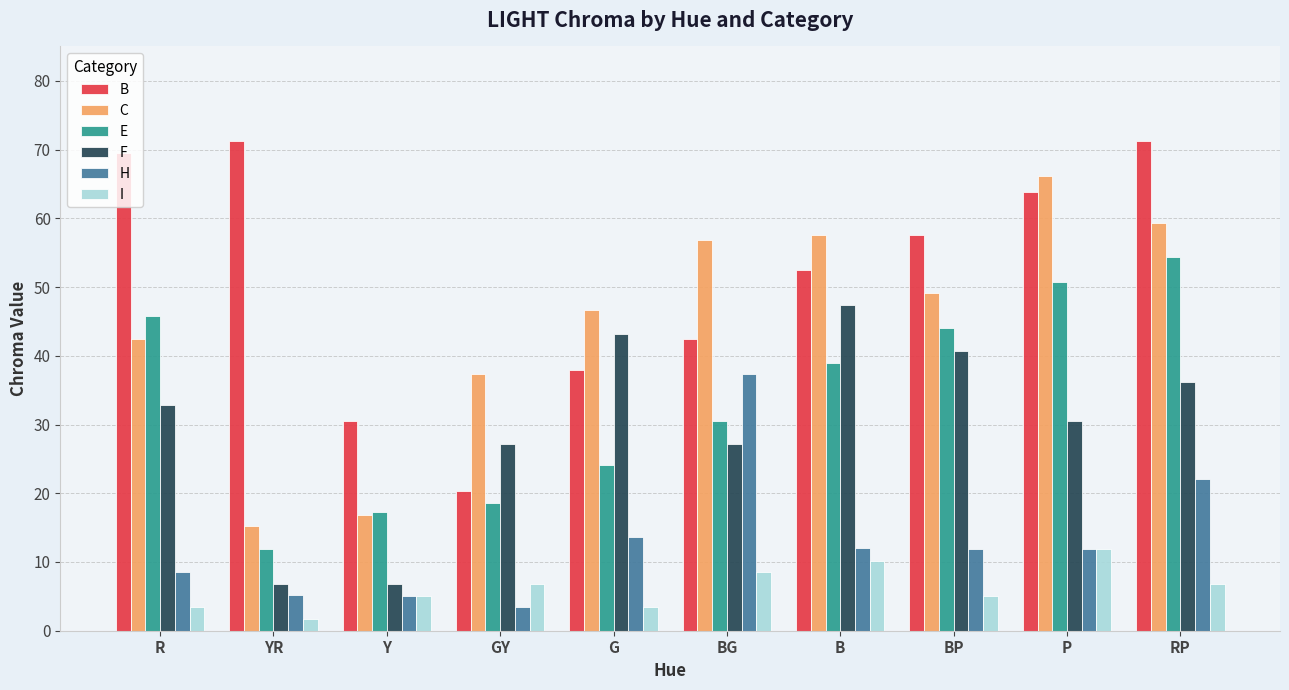

Which category has the lowest value in the E series?

YR